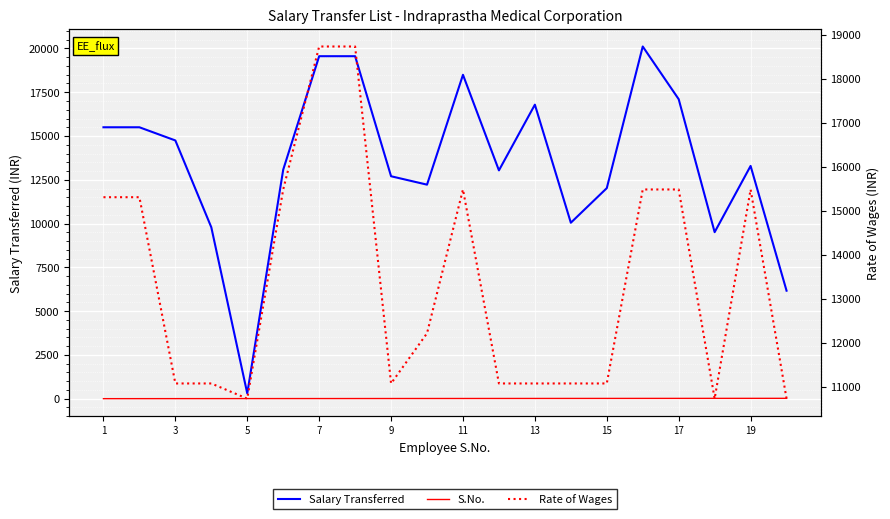

The value of S.No. at 13 is 17. True or false?

False